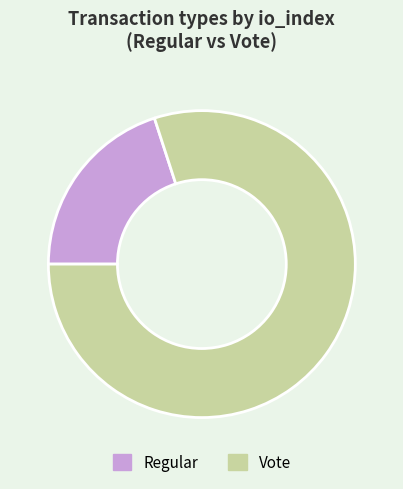

Count the number of slices in the pie.

2